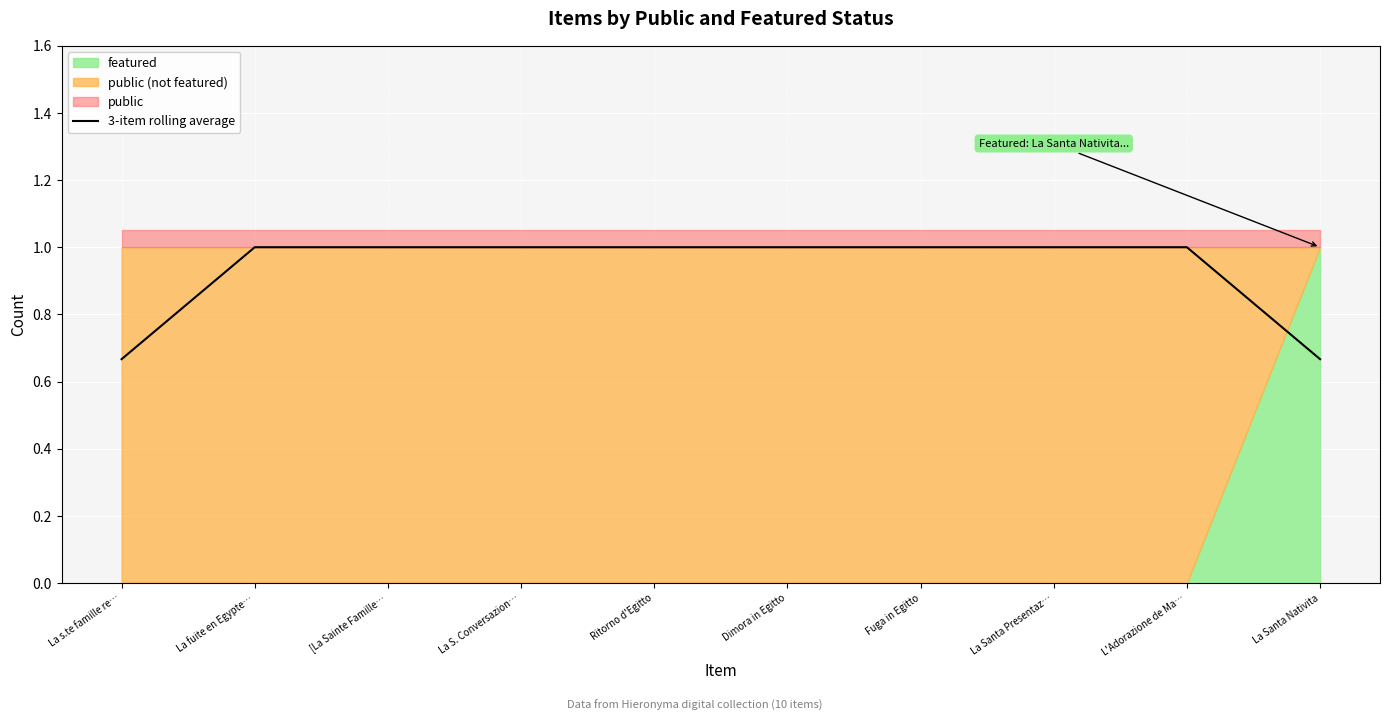

List the labels in order of value, smallest first.

La s.te famille re…, La Santa Nativita, La fuite en Egypte…, [La Sainte Famille…, La S. Conversazion…, Ritorno d'Egitto, Dimora in Egitto, Fuga in Egitto, La Santa Presentaz…, L'Adorazione de Ma…